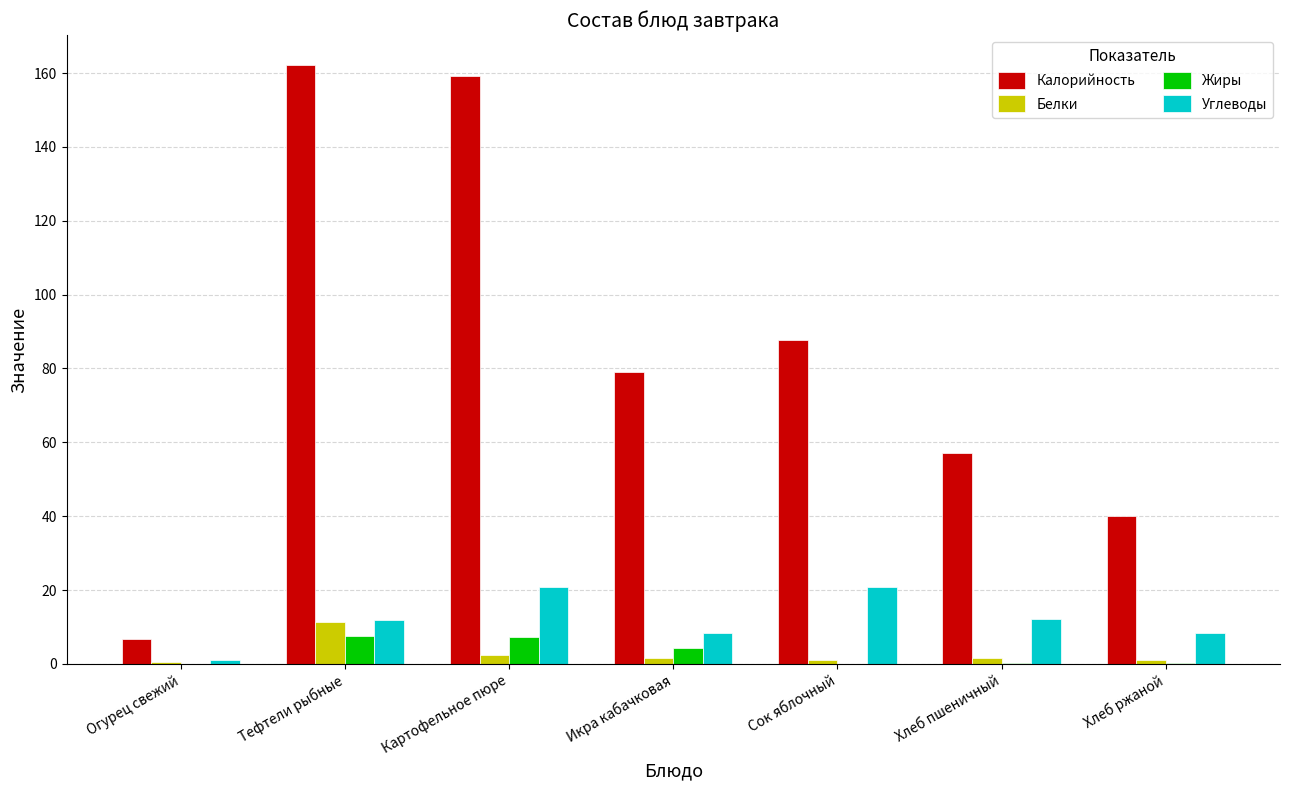

Does the chart contain stacked bars?

No